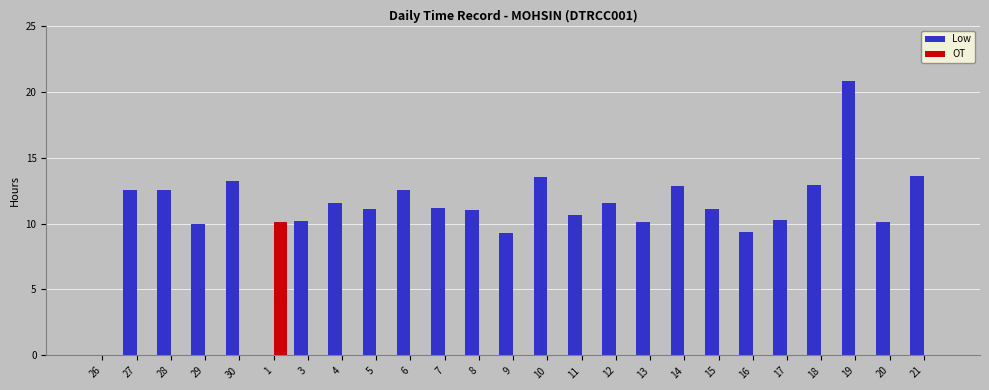

Is the value of Low at 20 greater than the value of OT at 16?

Yes